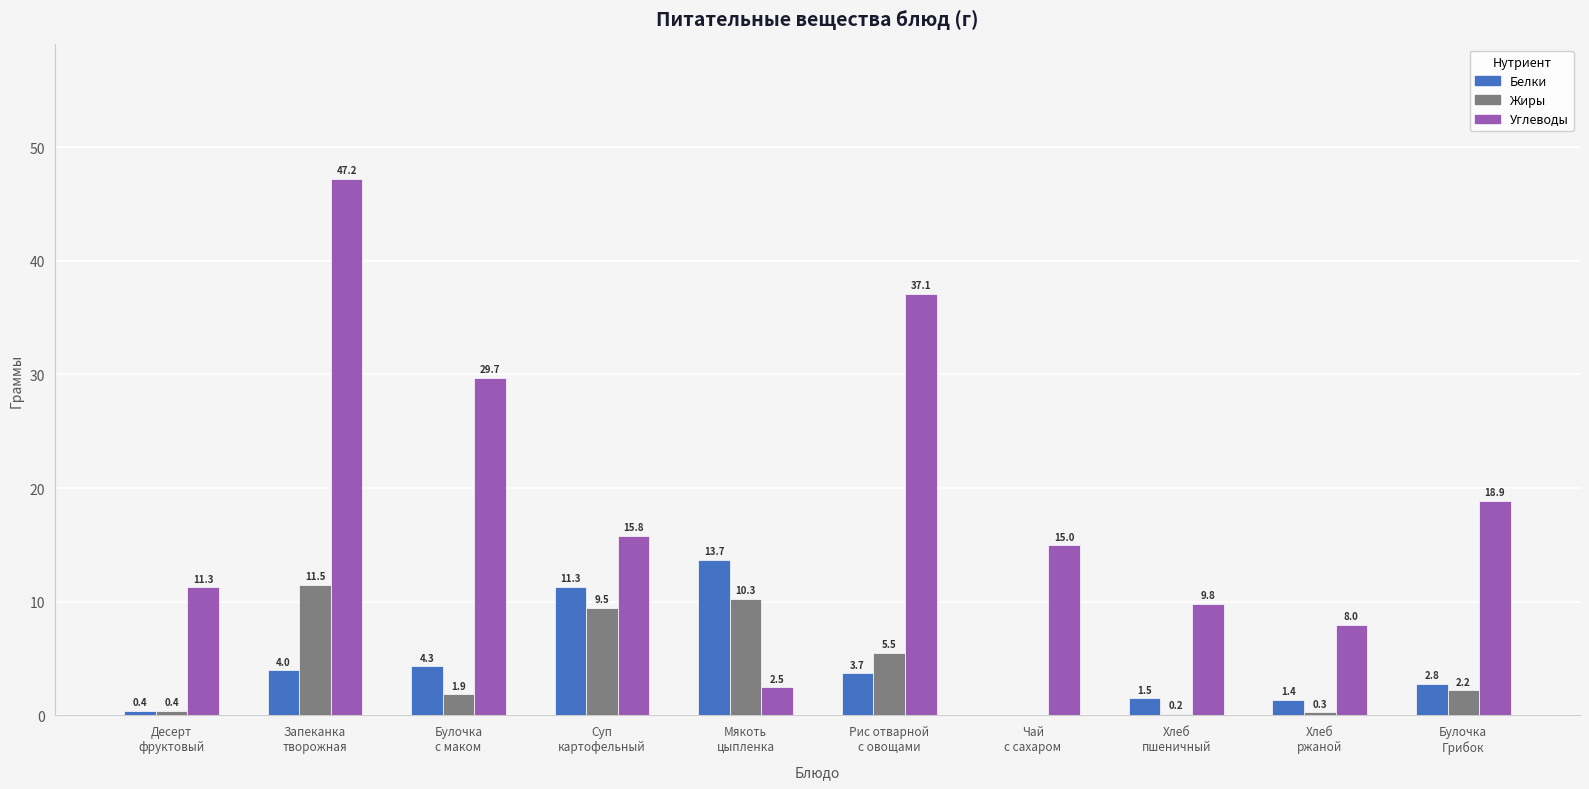

The value of Белки at Десерт
фруктовый is 0.4. True or false?

True